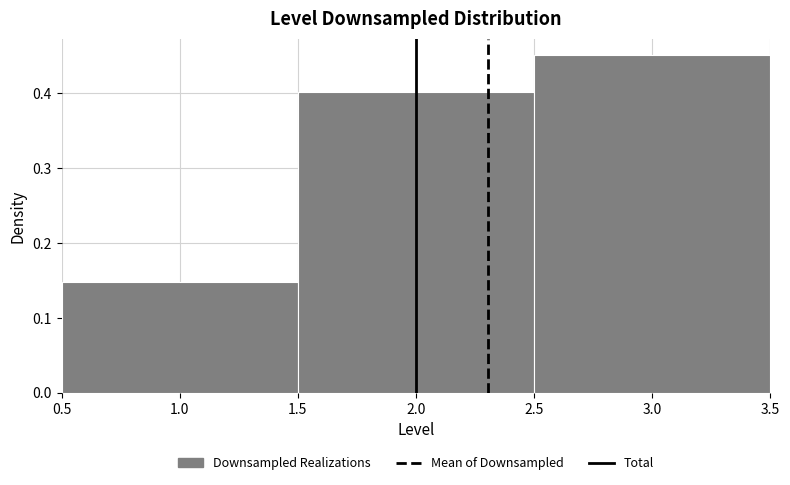

Reading left to right, list every bar in this chart as the range it spans on the x-axis followed by its height. The values are not printed on the chart, so give them approximately, as read against the axis.

0.5 to 1.5: 0.15
1.5 to 2.5: 0.40
2.5 to 3.5: 0.45